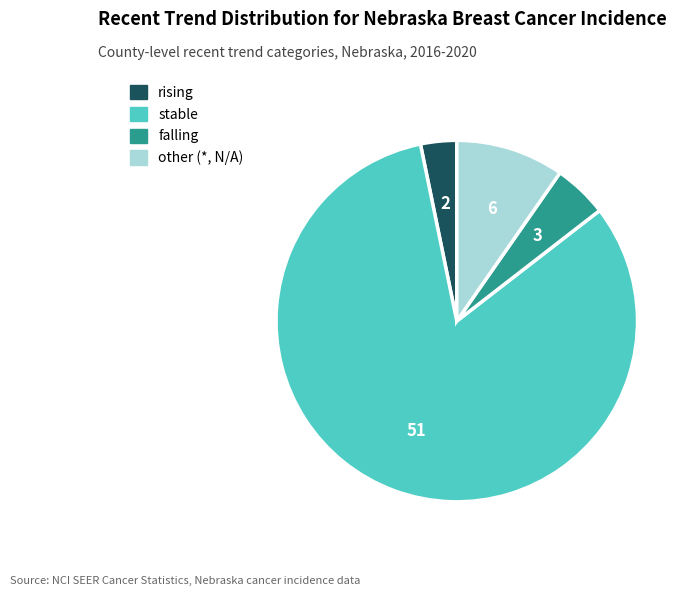

Which slice is the smallest?

rising